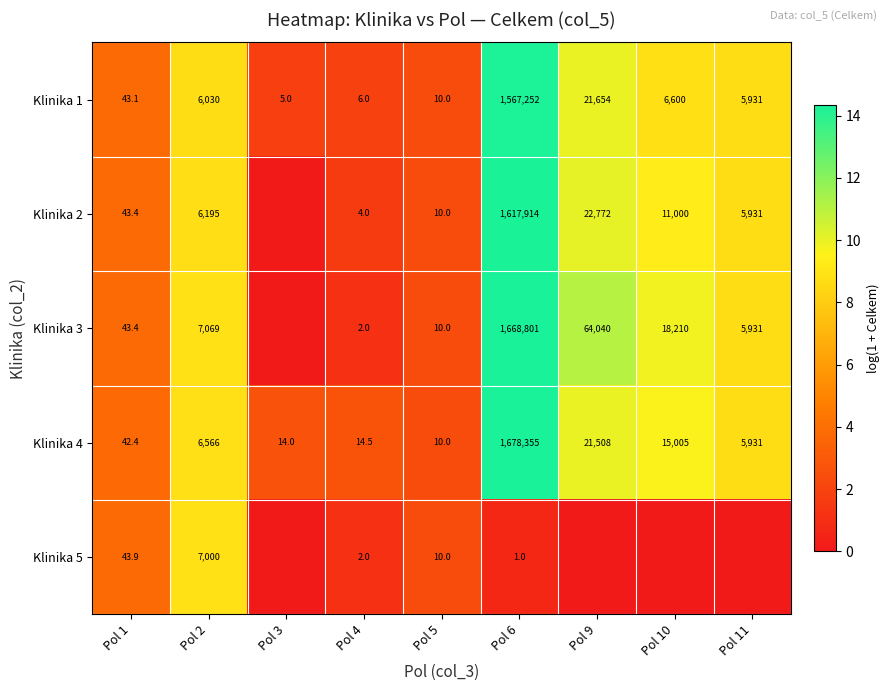

At which category is the sum across all series the highest?

Pol 6